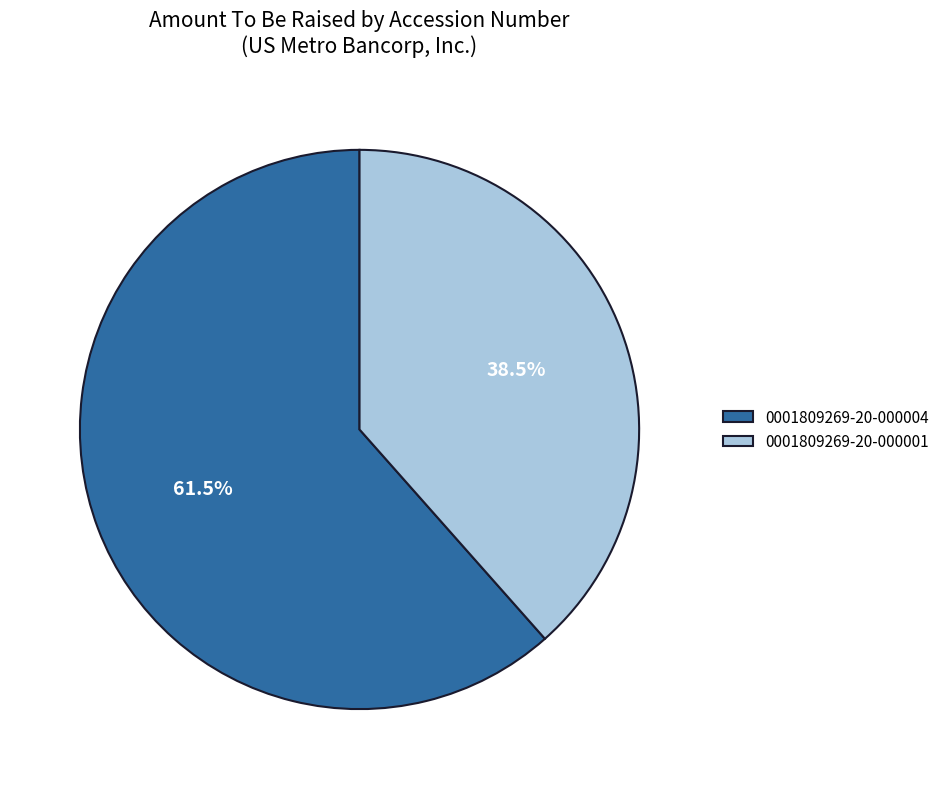

What is the ratio of the value at 0001809269-20-000001 to the value at 0001809269-20-000004?

0.6